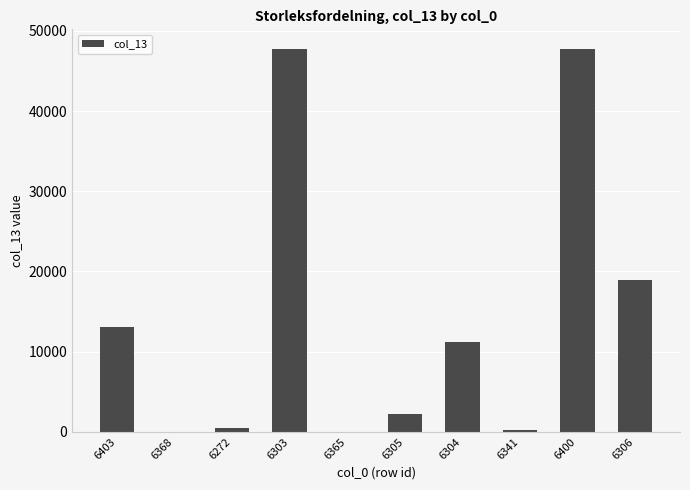

How many data points does each series have?

10